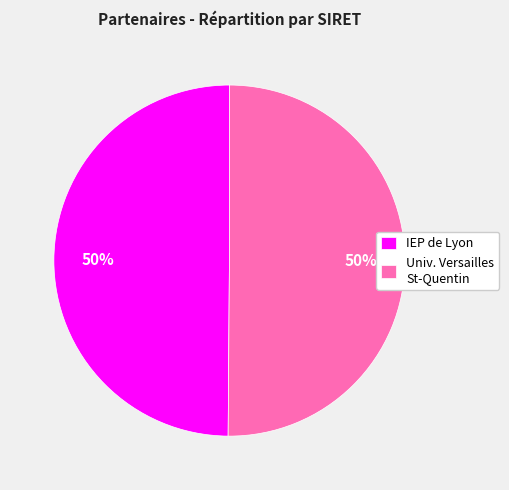

Is it true that IEP de Lyon is 43% of the pie?

False